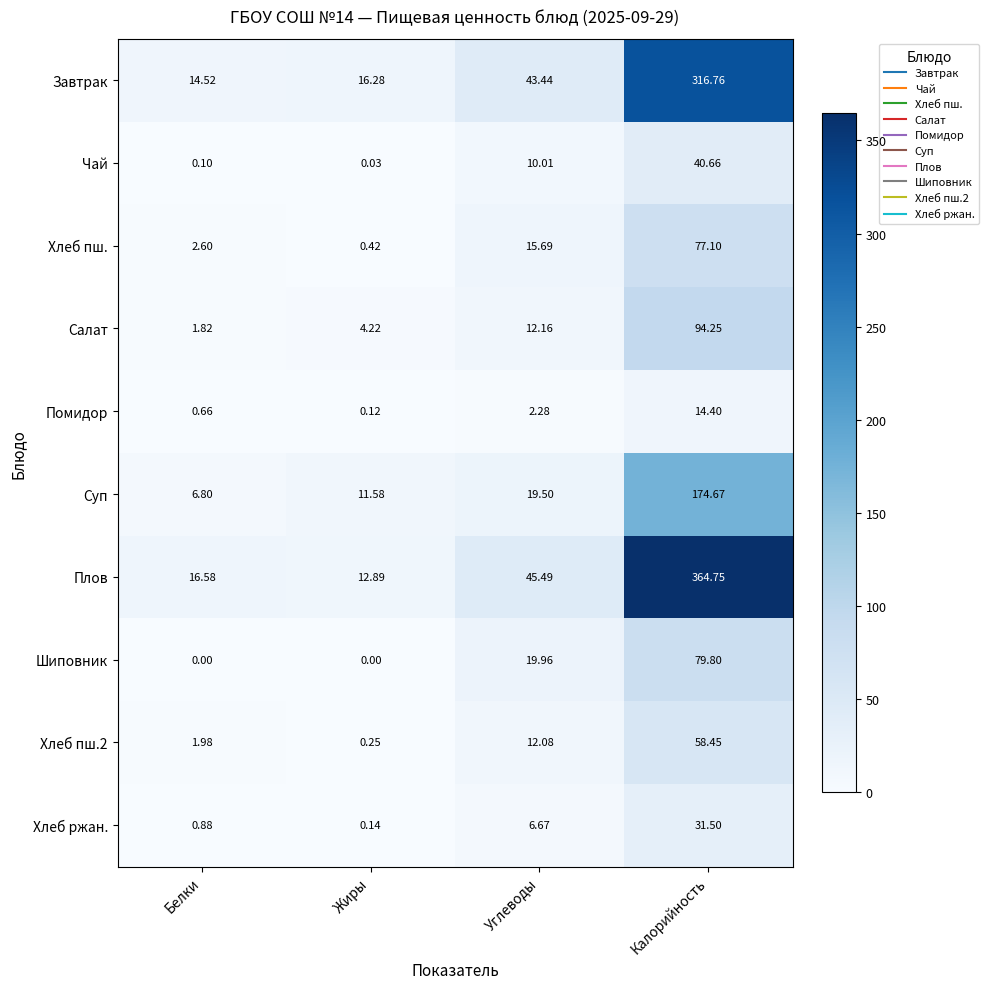

At which category is the sum across all series the highest?

Калорийность